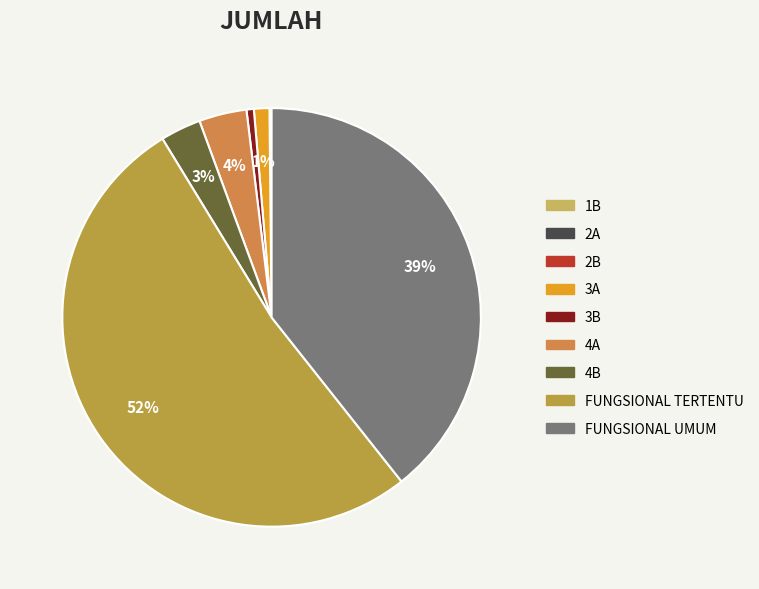

Approximately how many times larger is the value at FUNGSIONAL UMUM compared to 4A?

10.7